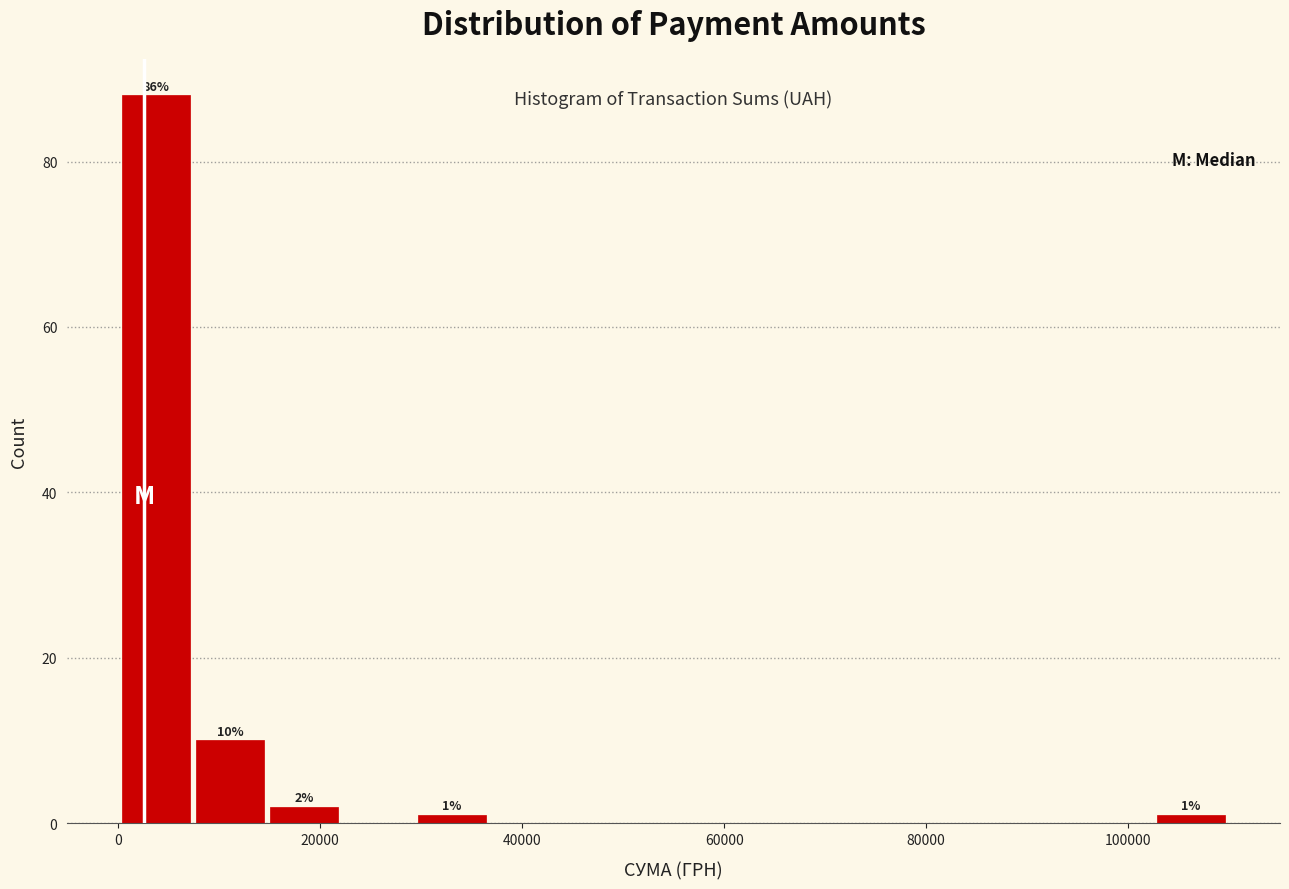

Around what value on the x-axis is the tallest bar? Give the approximate position of its centre, as read against the axis.

4000